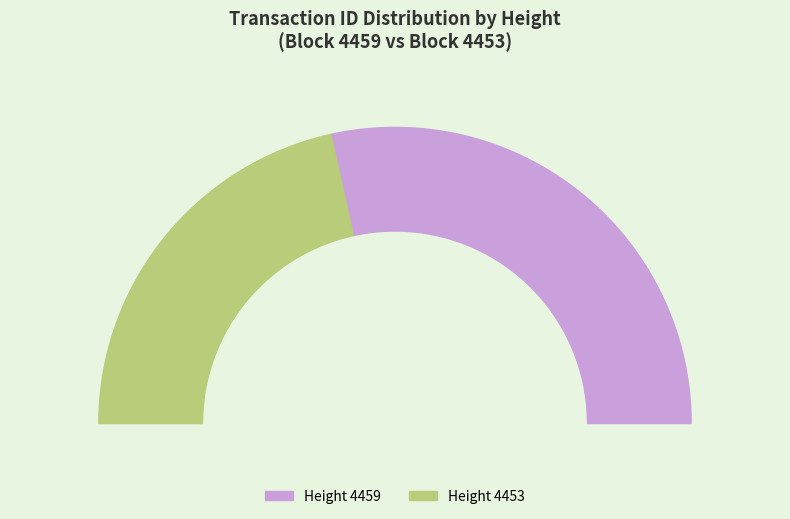

The 4453 slice represents 31% of the pie. True or false?

False